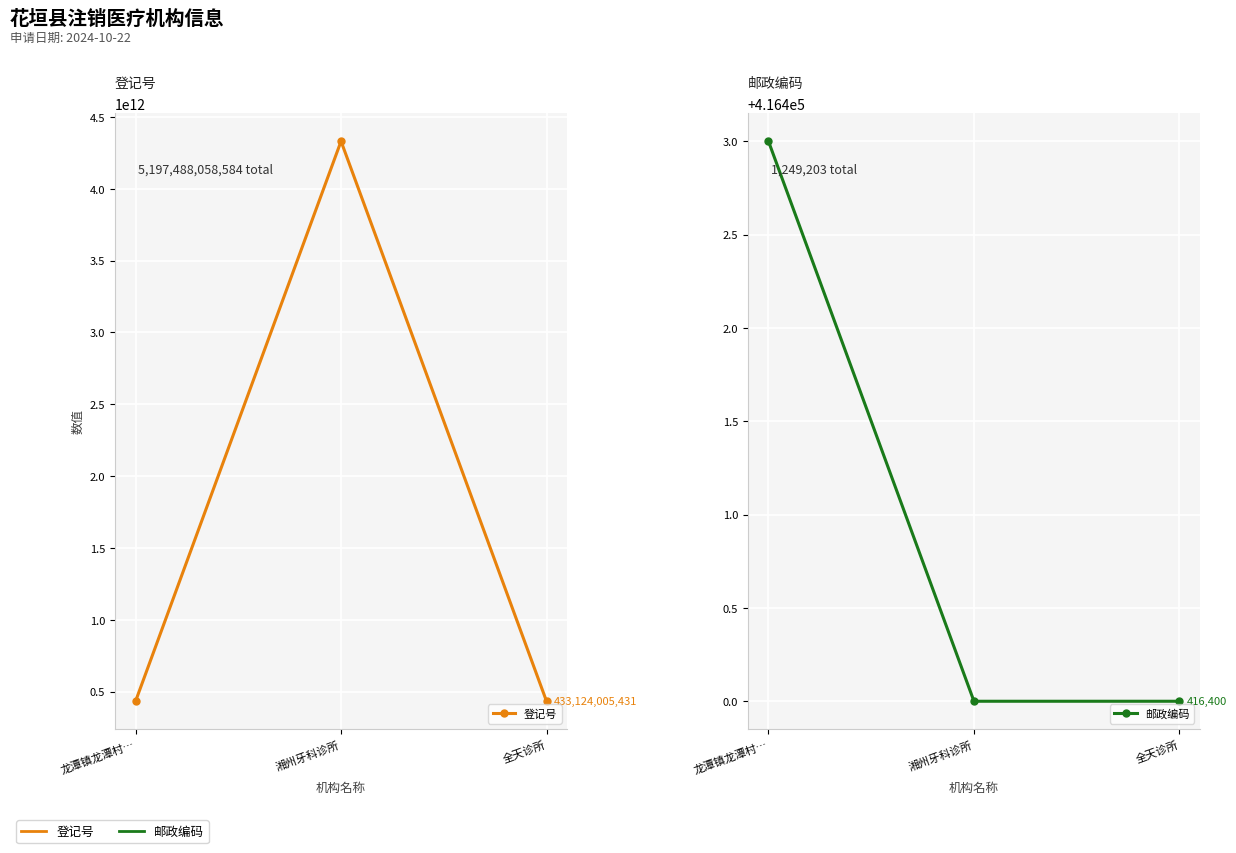

What is the label of the 2nd point from the right?

湘州牙科诊所